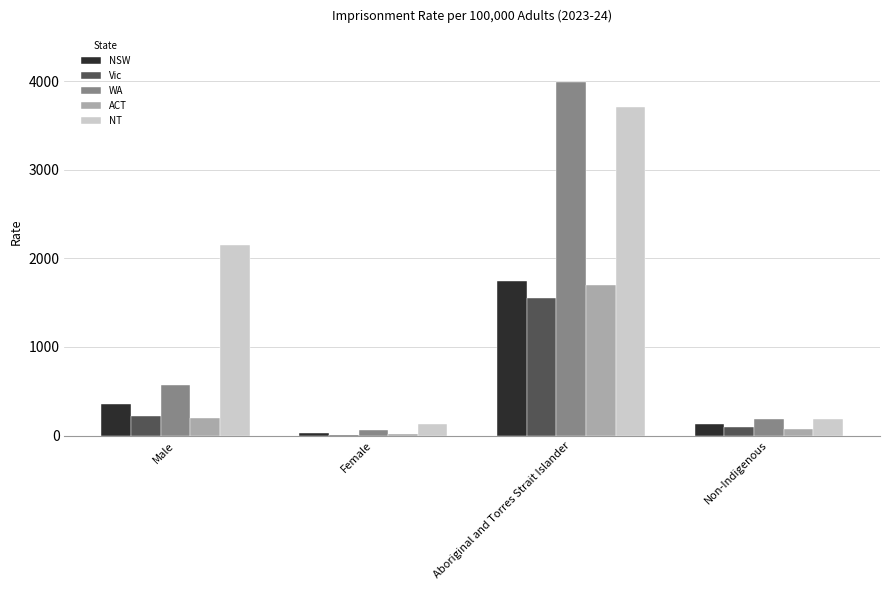

Which series has the largest total across all categories?

NT